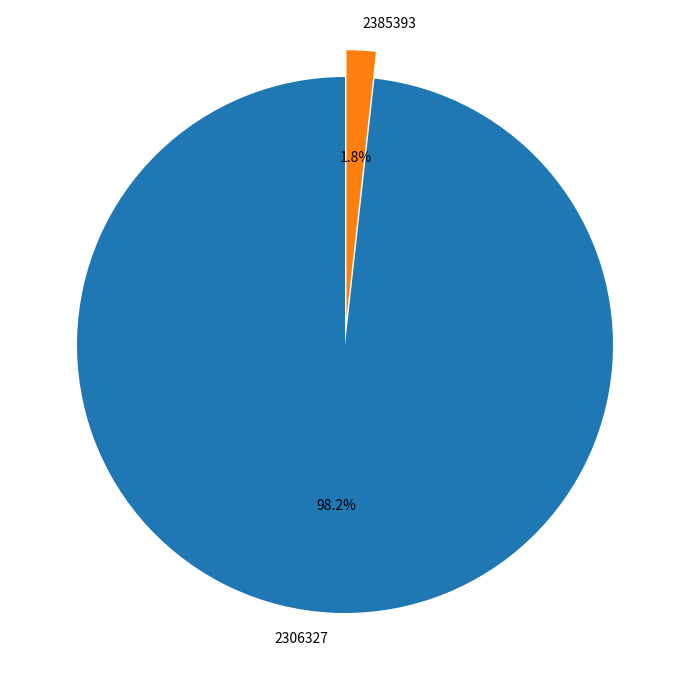

What percentage is the 2306327 slice, to the nearest percent?

98%